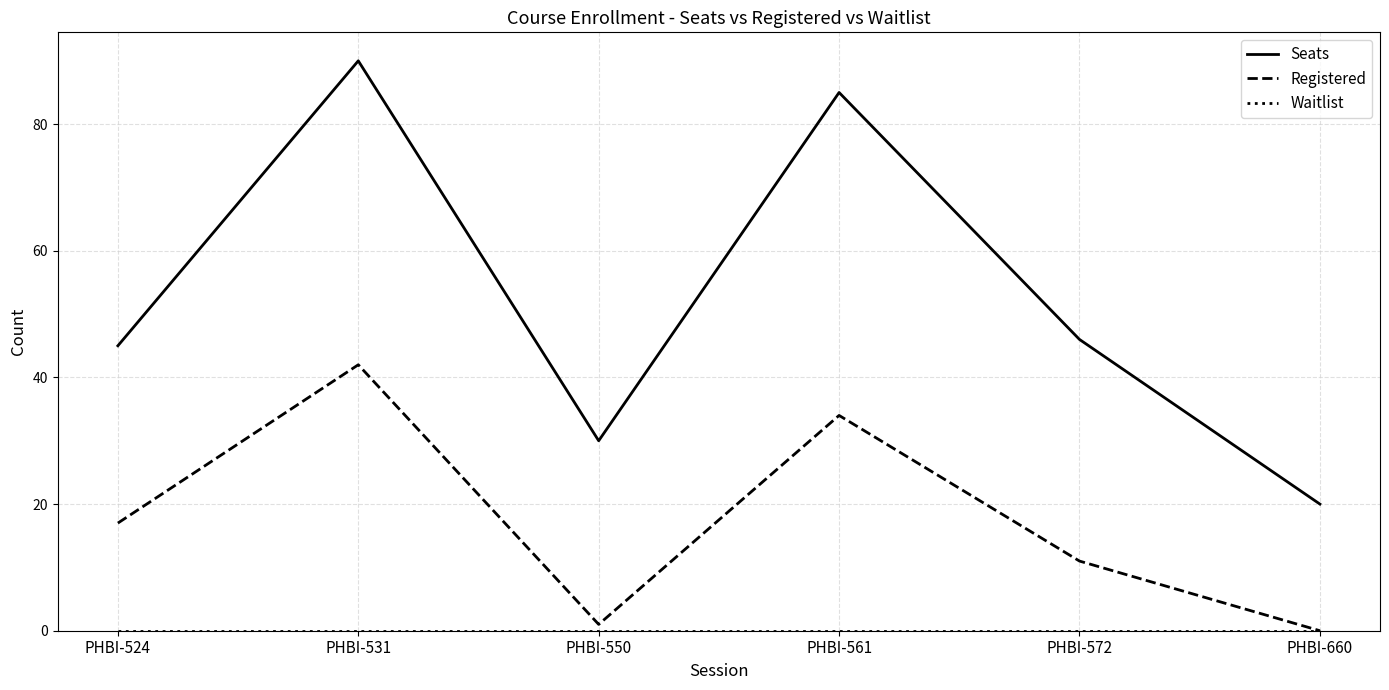

True or false: Registered and Seats cross at least once.

False